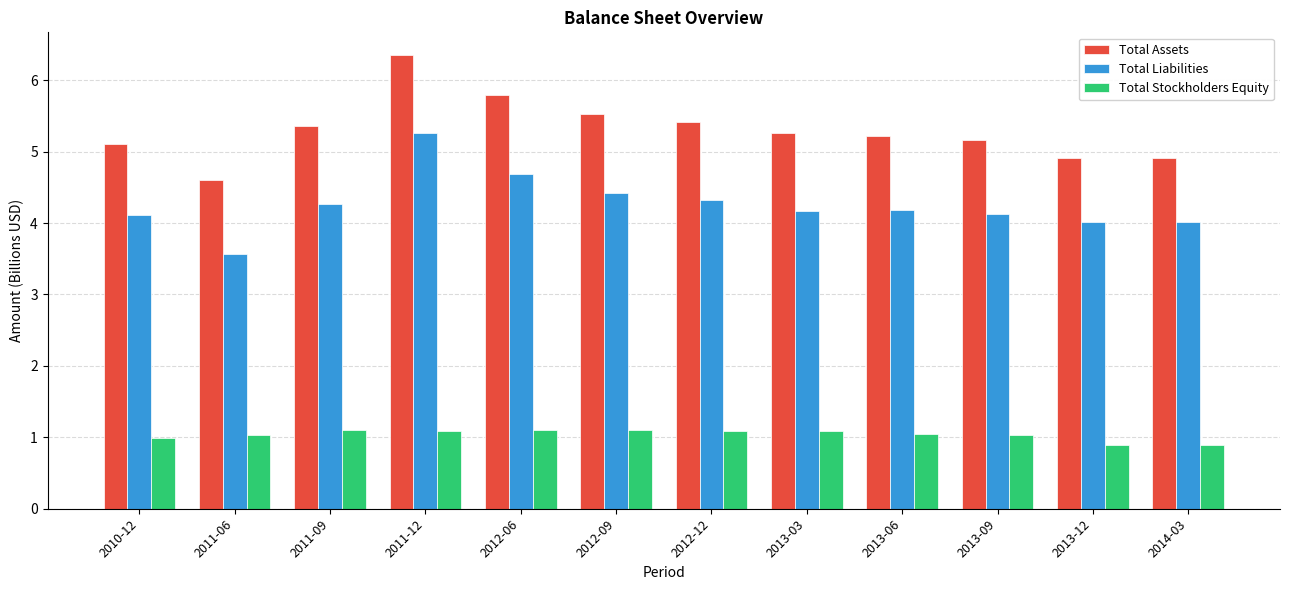

What position from the left is 2013-09?

10